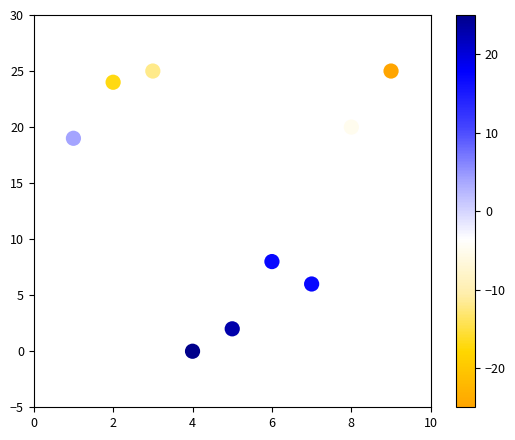

What is the range of Y values (max minus min)?

25